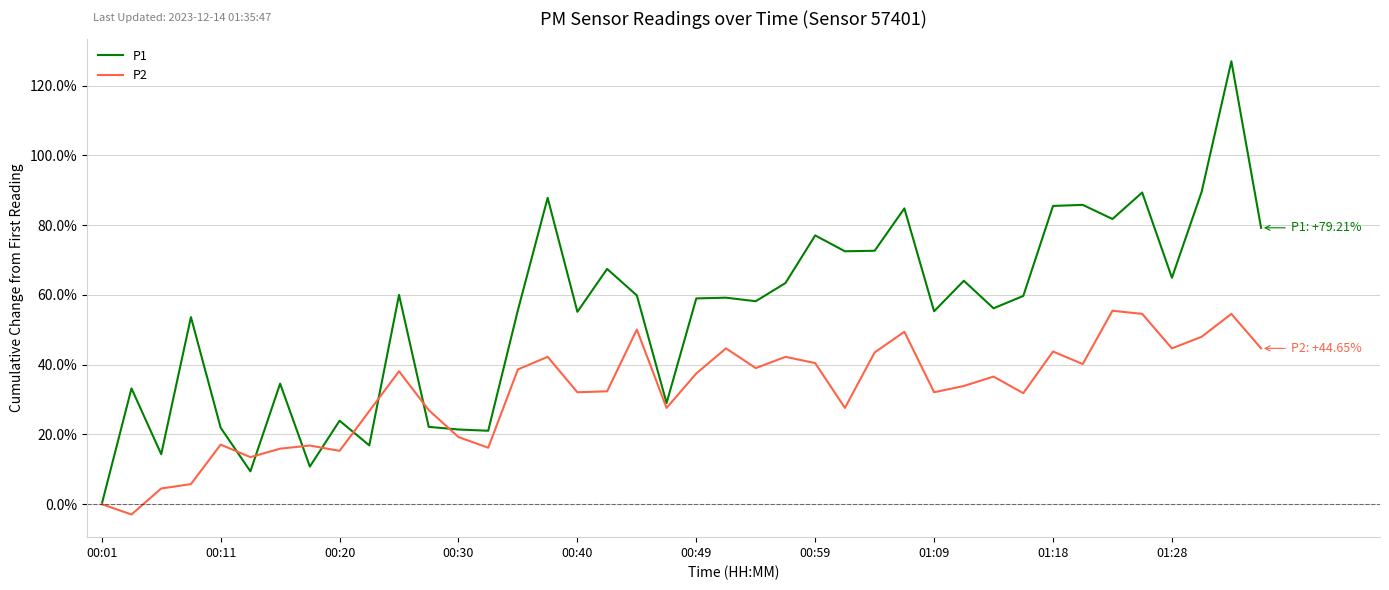

What is the average value of the P2 series?

0.3